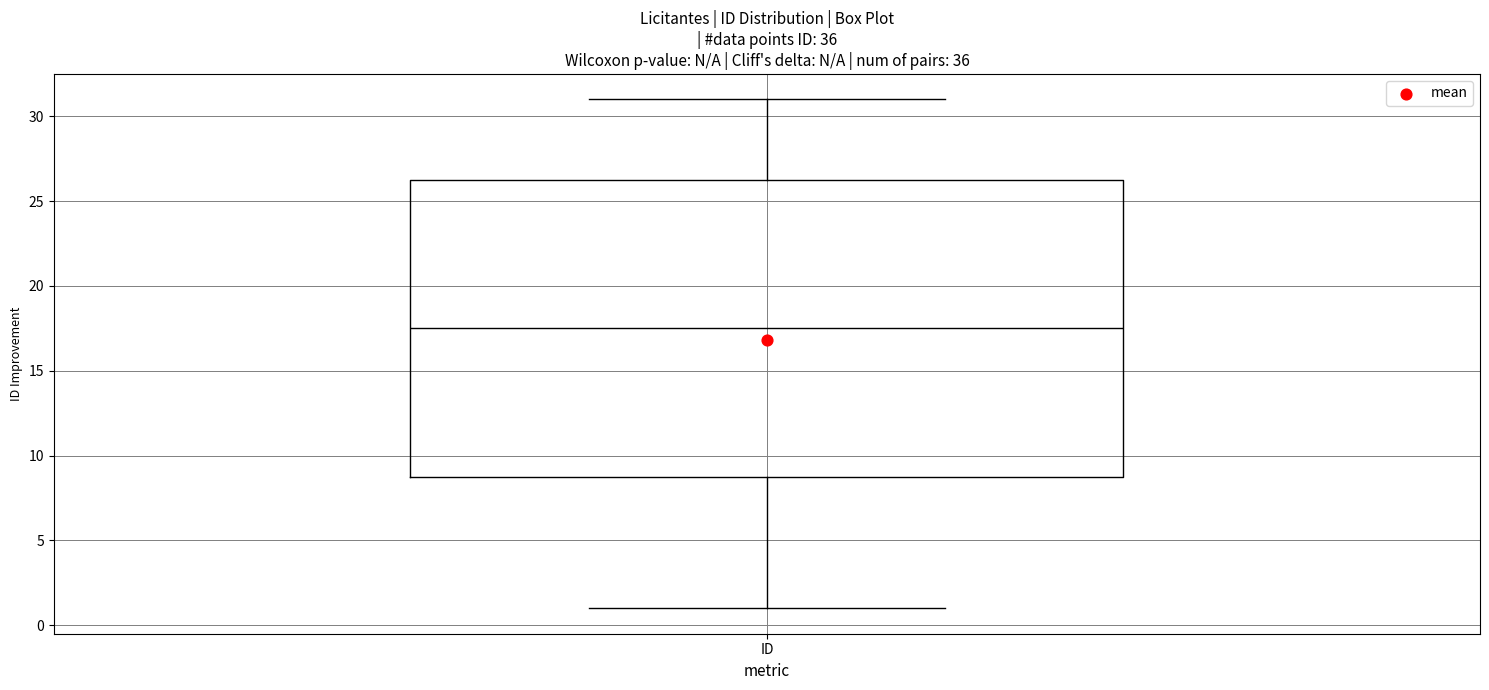

Read this box plot against the y-axis: the position of the median line, the range covered by the box, and the ends of both whiskers. The values are not printed on the chart, so give them approximately, as read against the axis.

median 17.5, box 9.0 to 26.5, whiskers 1.0 to 31.0